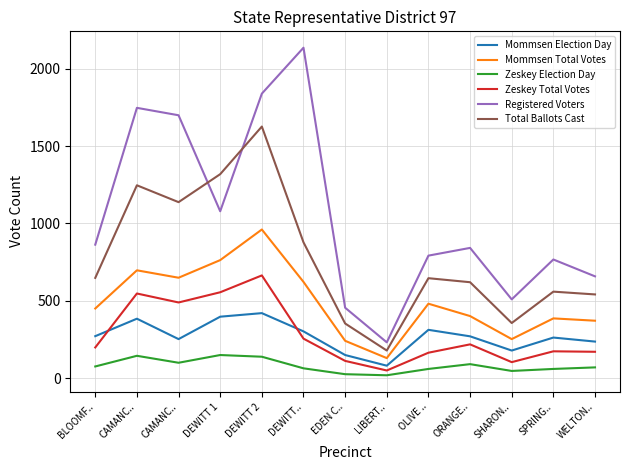

Is this an area chart (filled region under the line)?

No